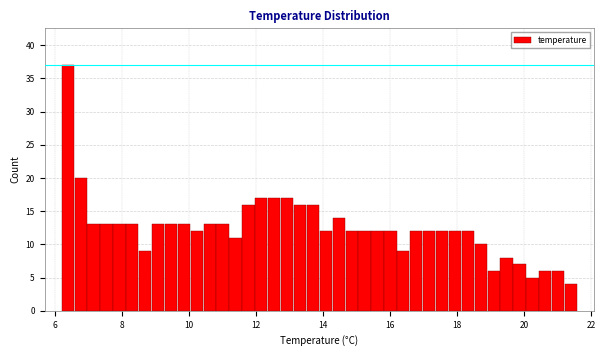

Read against the x-axis, roughly where is the centre of the tallest bar?

6.4